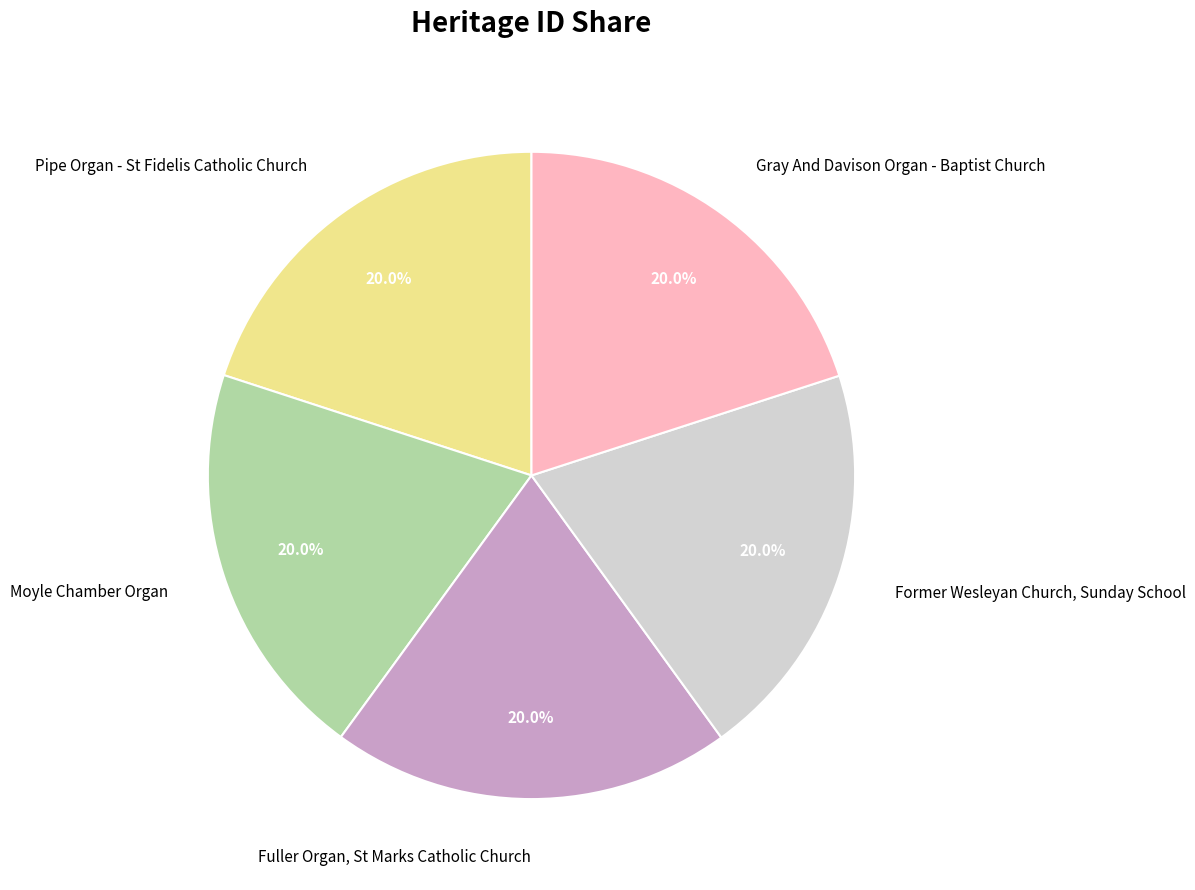

How many slices are in this pie chart?

5